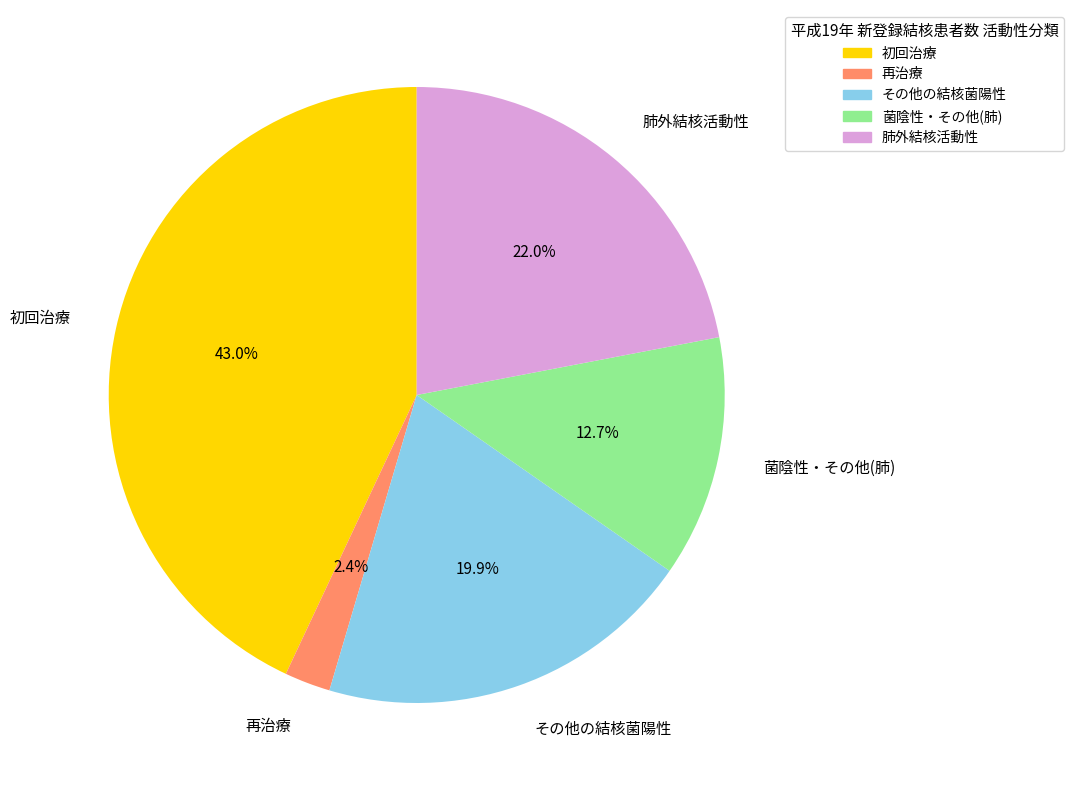

How many segments does this pie chart have?

5